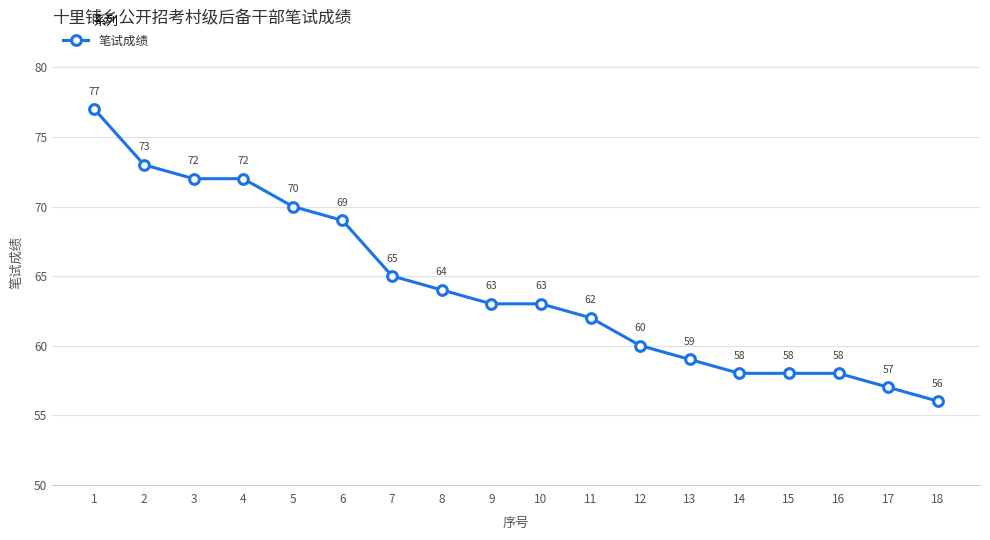

What is the value of the 8th point from the left?

64